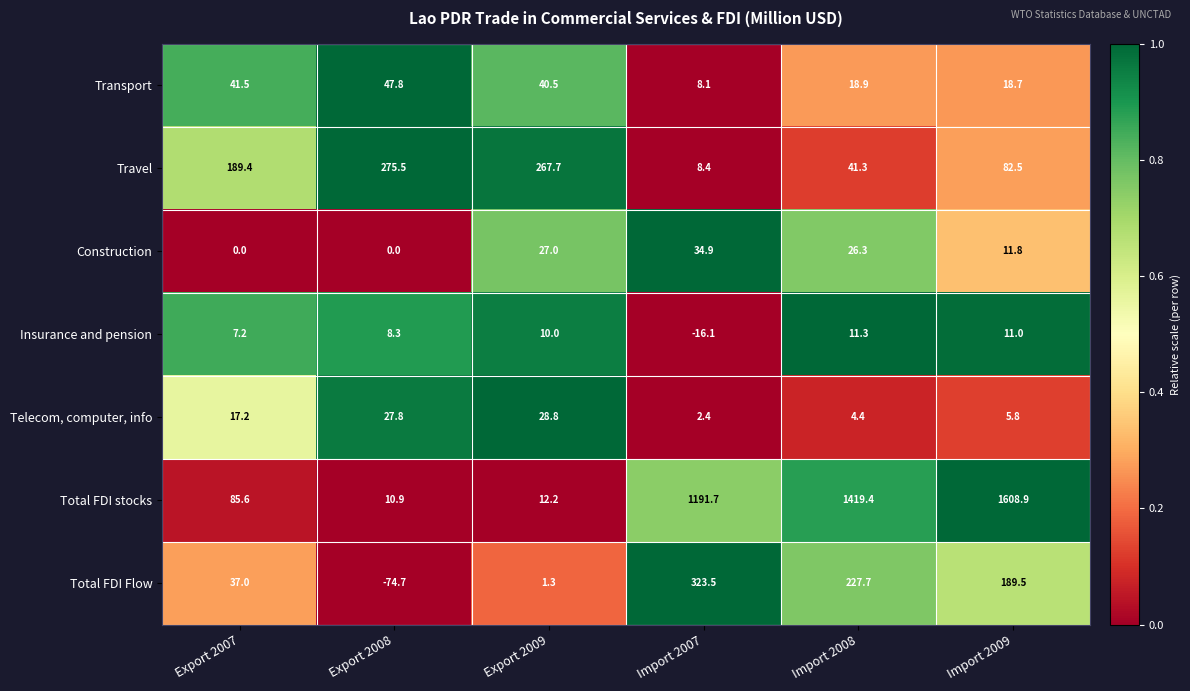

At how many categories does at least one series exceed 0?

6